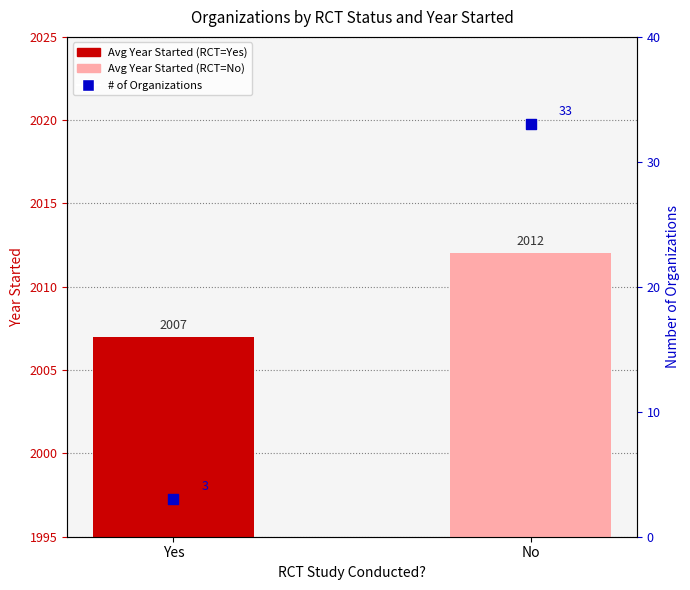

At how many categories does at least one series exceed 353?

2